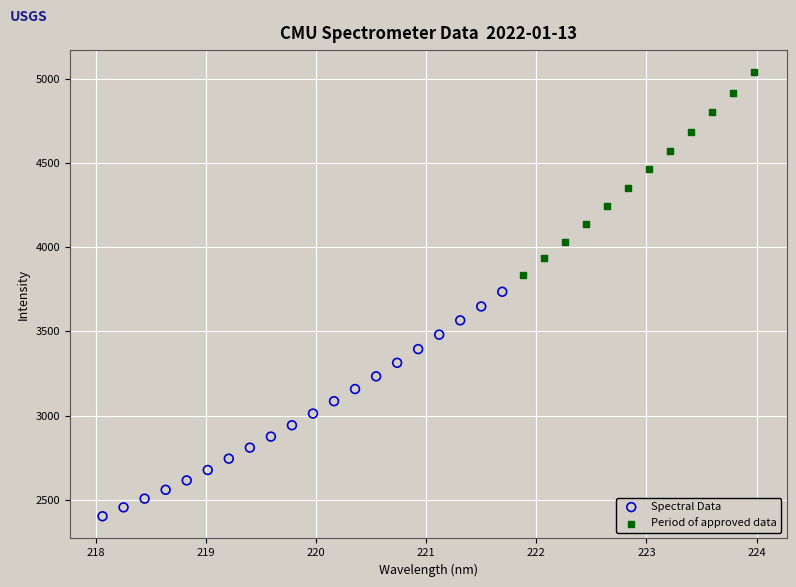

Which series has the largest Y range (max minus min)?

Spectral Data